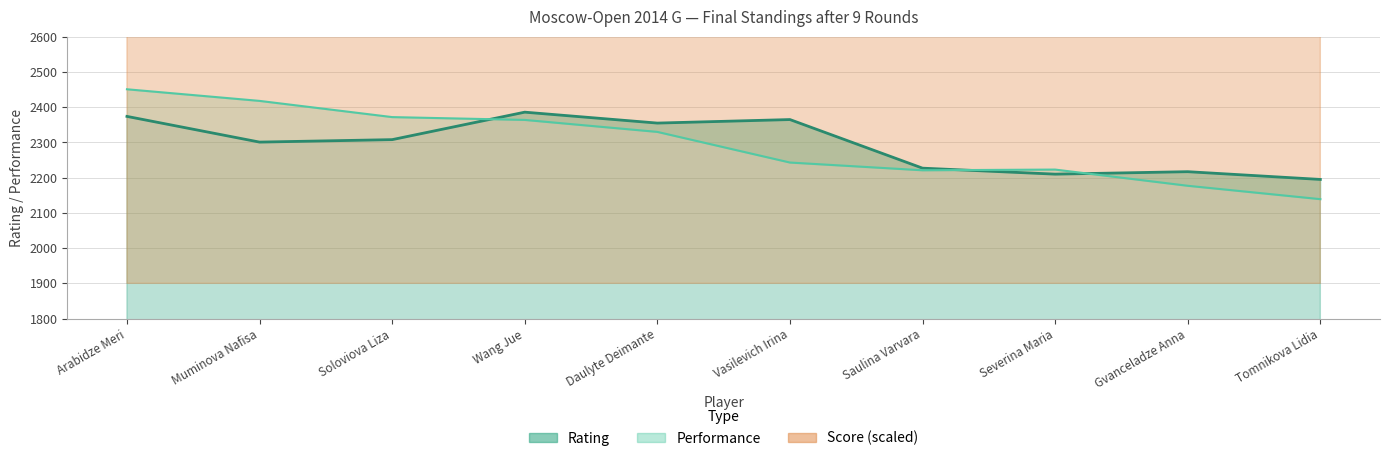

Which series has the largest total across all categories?

Score